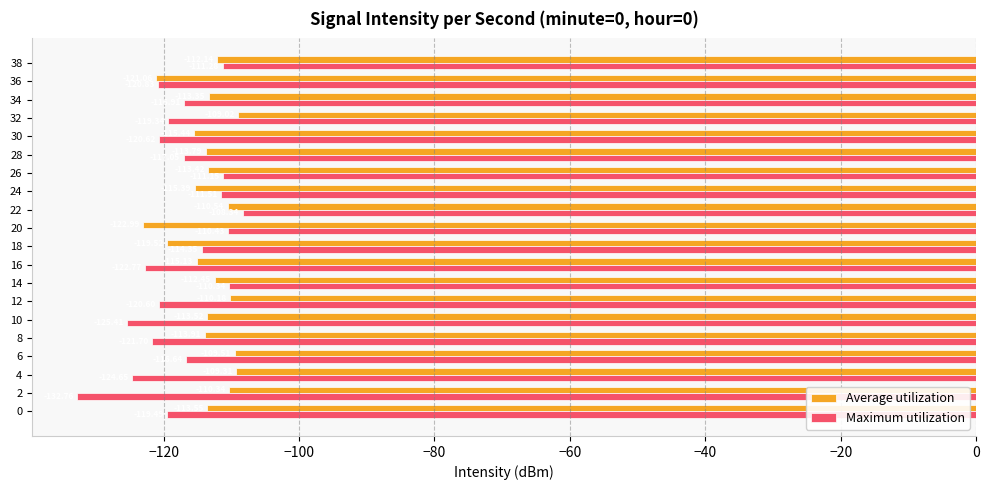

Which series has the largest total across all categories?

Average utilization